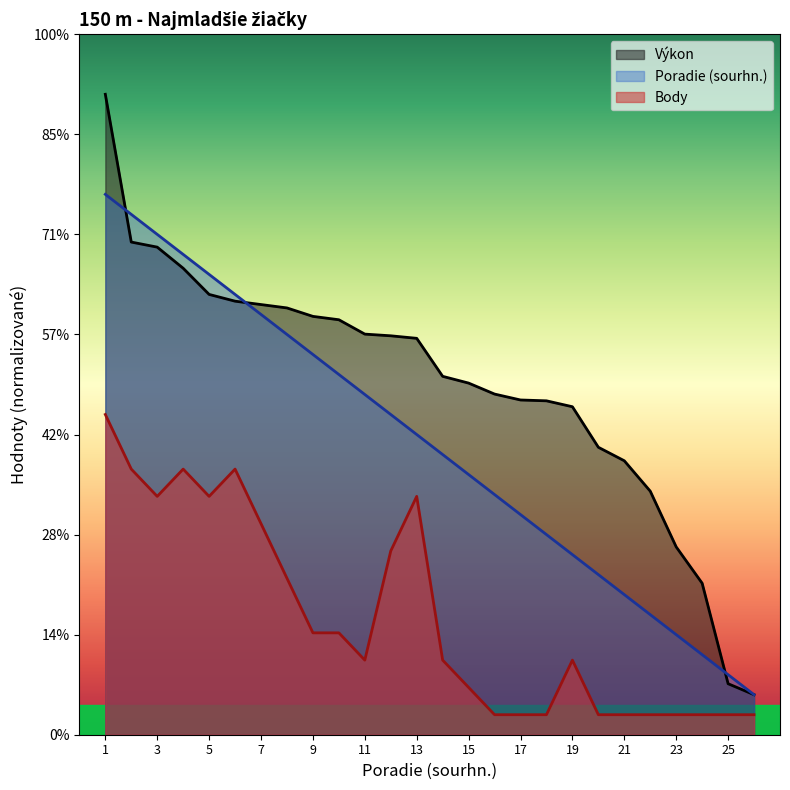

How many data points in Poradie (sourhn.) are less than 15?

13